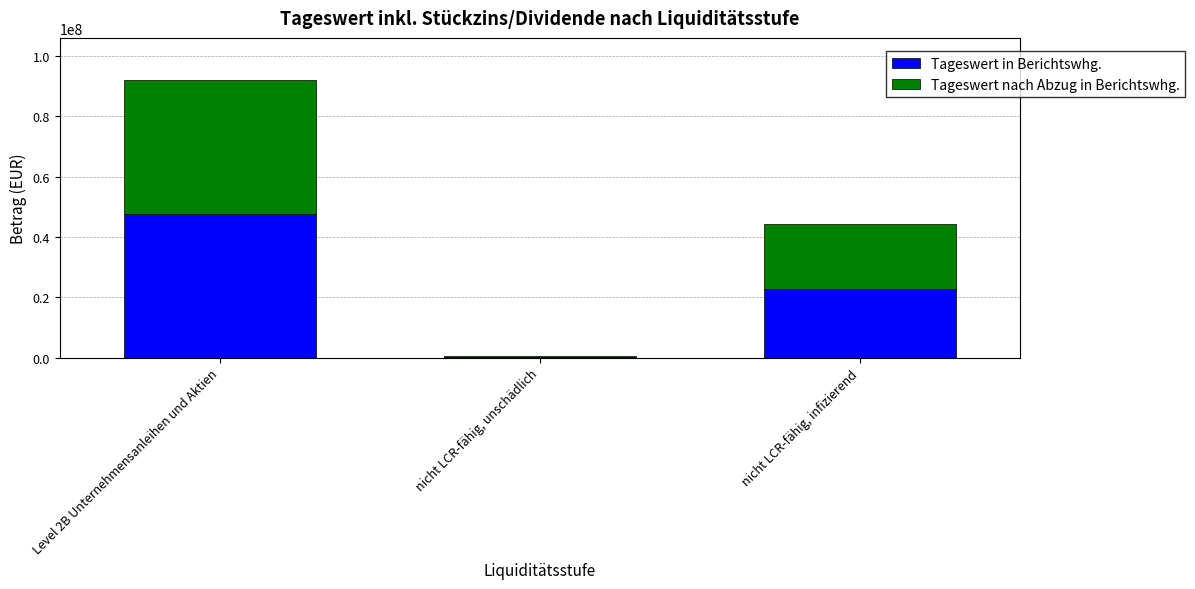

Reading left to right, list the values for the Tageswert in Berichtswhg. series.

Level 2B Unternehmensanleihen und Aktien=47630431.6	nicht LCR-fähig, unschädlich=298570.0	nicht LCR-fähig, infizierend=22842734.6